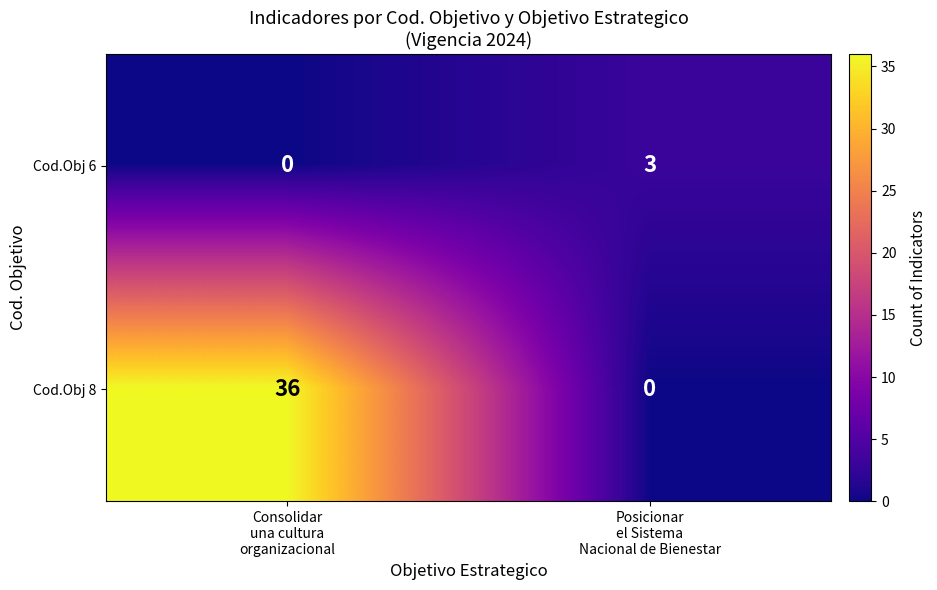

How many series are shown in this chart?

2